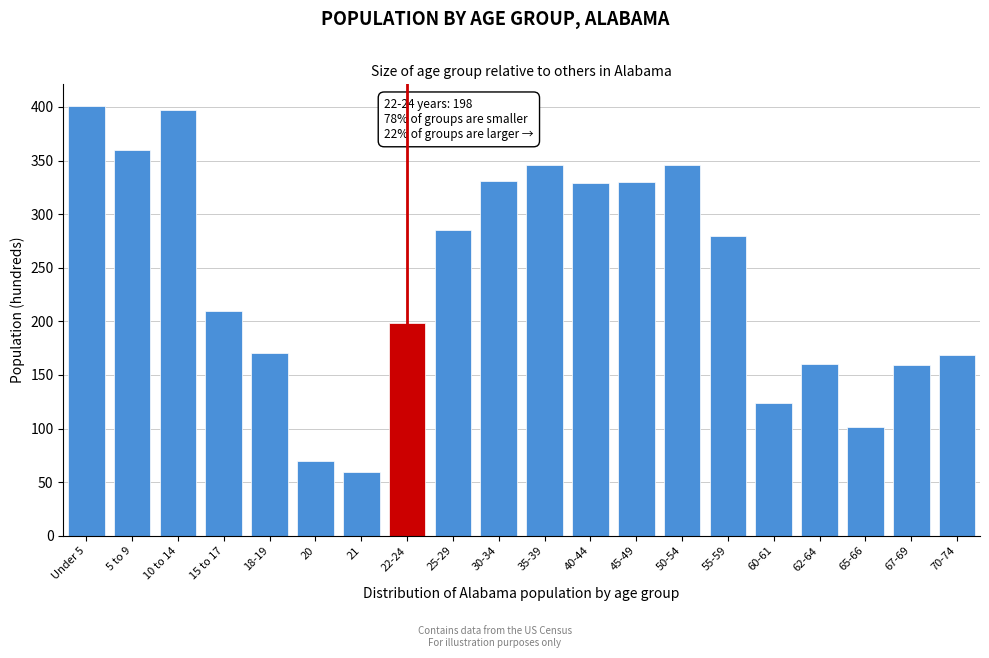

True or false: the data shows 59 at 21.

True